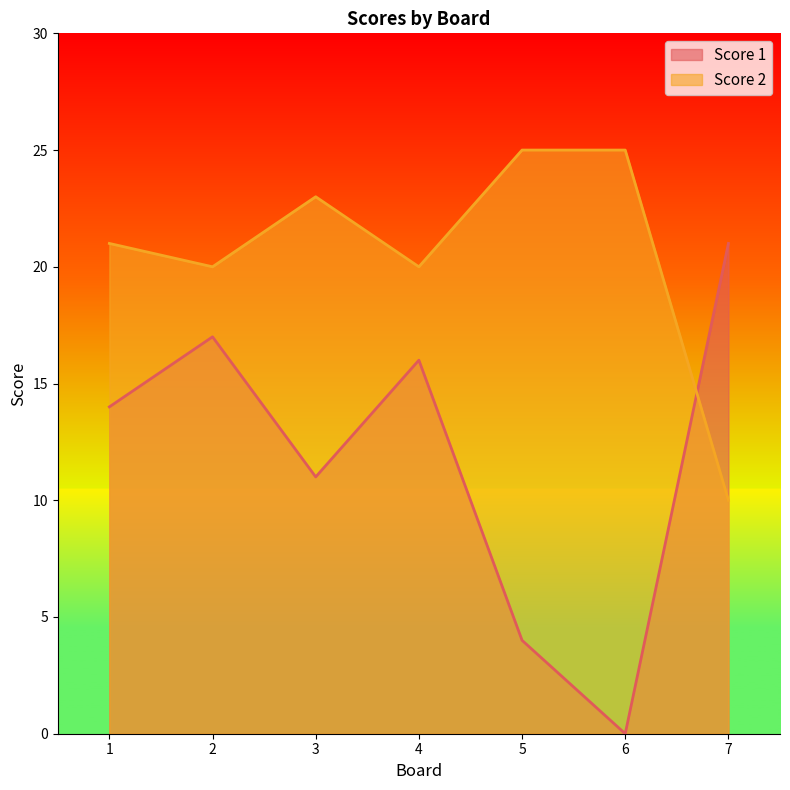

At which category is the sum across all series the highest?

2